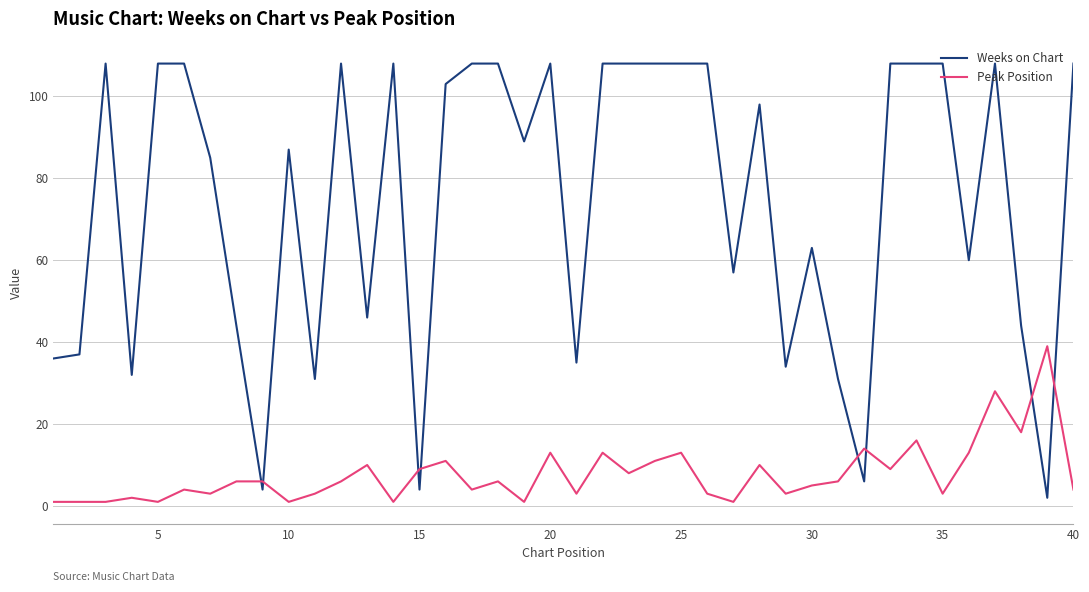

What is the maximum value for Weeks on Chart?

108